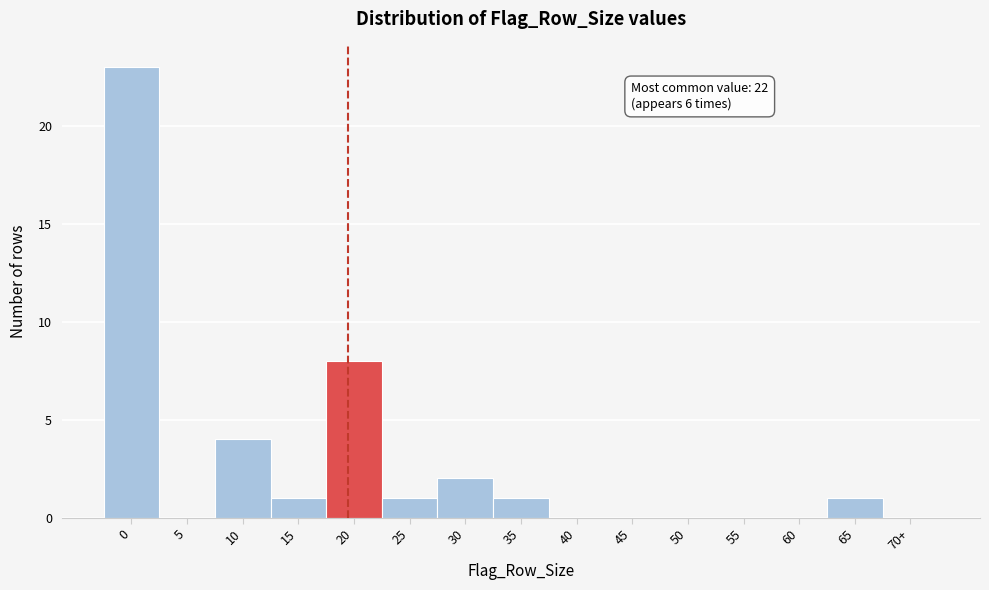

Reading left to right, extract all data points from this chart.

0=23	5=0	10=4	15=1	20=8	25=1	30=2	35=1	40=0	45=0	50=0	55=0	60=0	65=1	70+=0